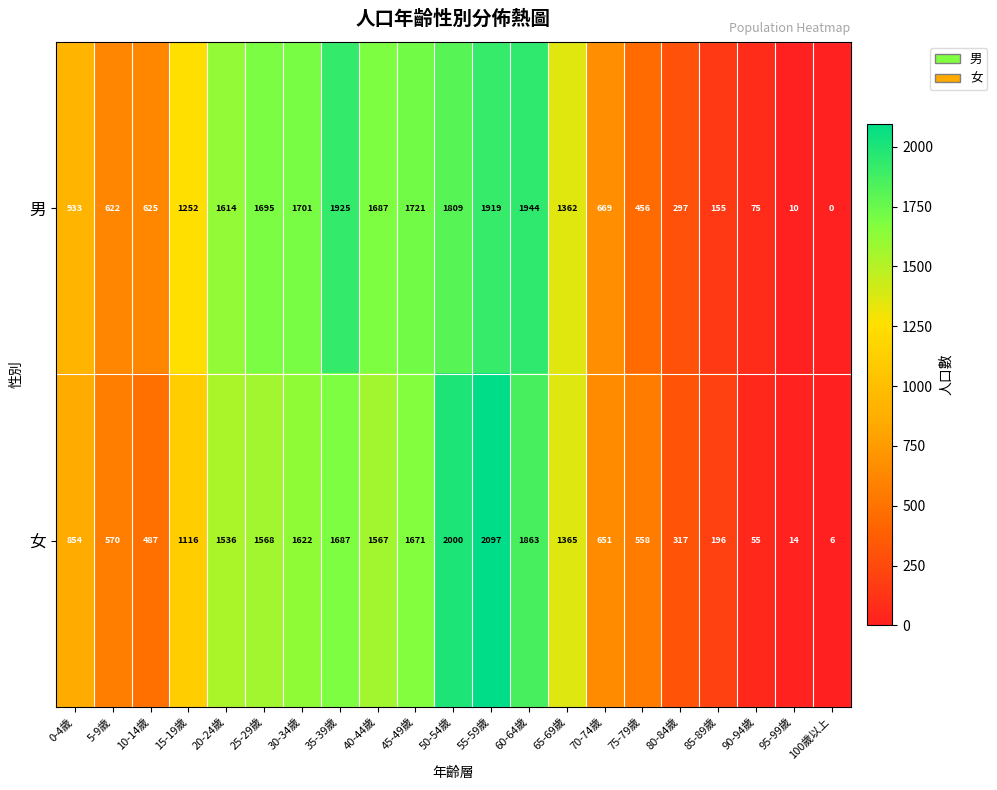

Rank the categories by 男 value from lowest to highest.

100歲以上, 95-99歲, 90-94歲, 85-89歲, 80-84歲, 75-79歲, 5-9歲, 10-14歲, 70-74歲, 0-4歲, 15-19歲, 65-69歲, 20-24歲, 40-44歲, 25-29歲, 30-34歲, 45-49歲, 50-54歲, 55-59歲, 35-39歲, 60-64歲